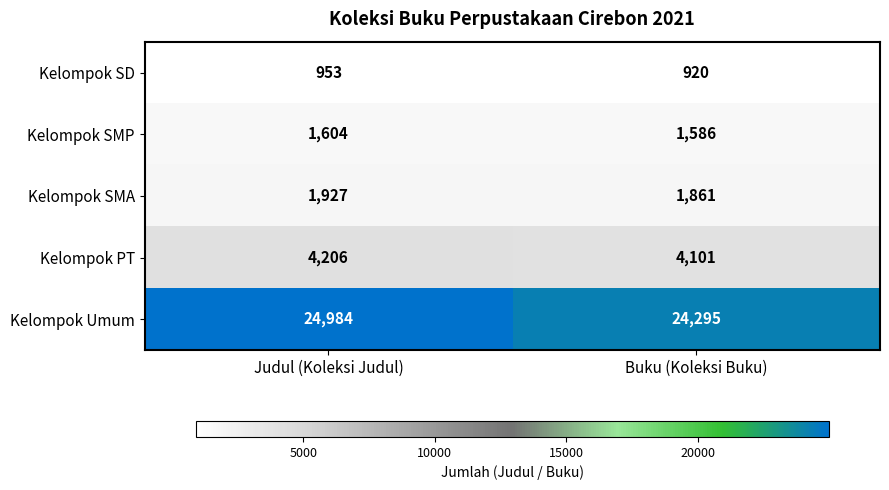

Reading left to right, transcribe all the data shown in this chart.

Kelompok SD: 953	920
Kelompok SMP: 1604	1586
Kelompok SMA: 1927	1861
Kelompok PT: 4206	4101
Kelompok Umum: 24984	24295